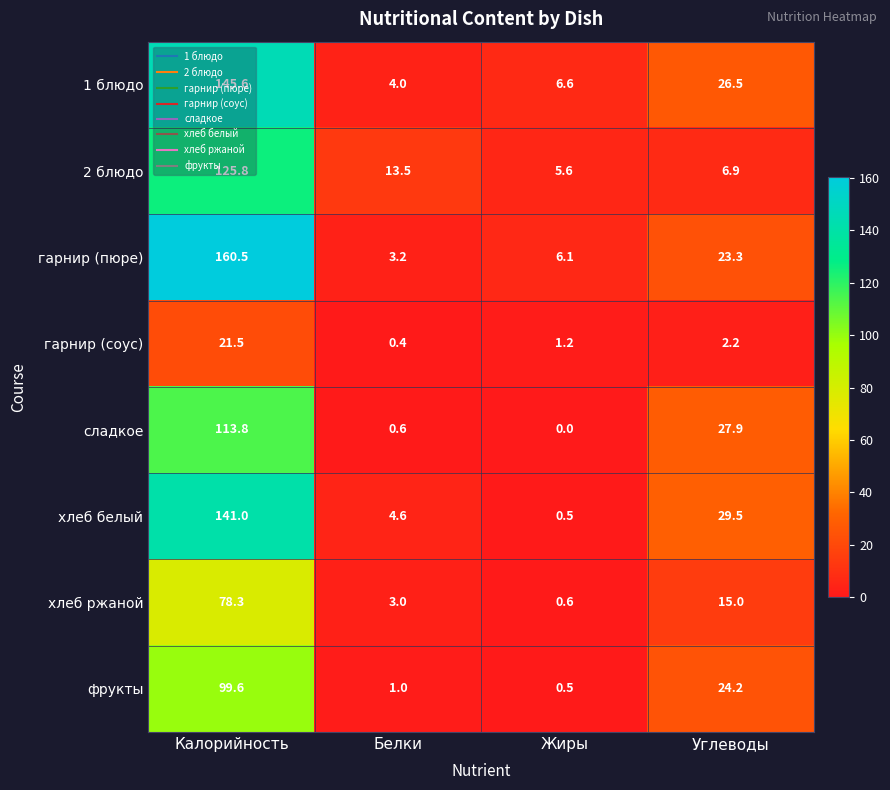

True or false: хлеб ржаной has a value of 6.8 at Углеводы.

False